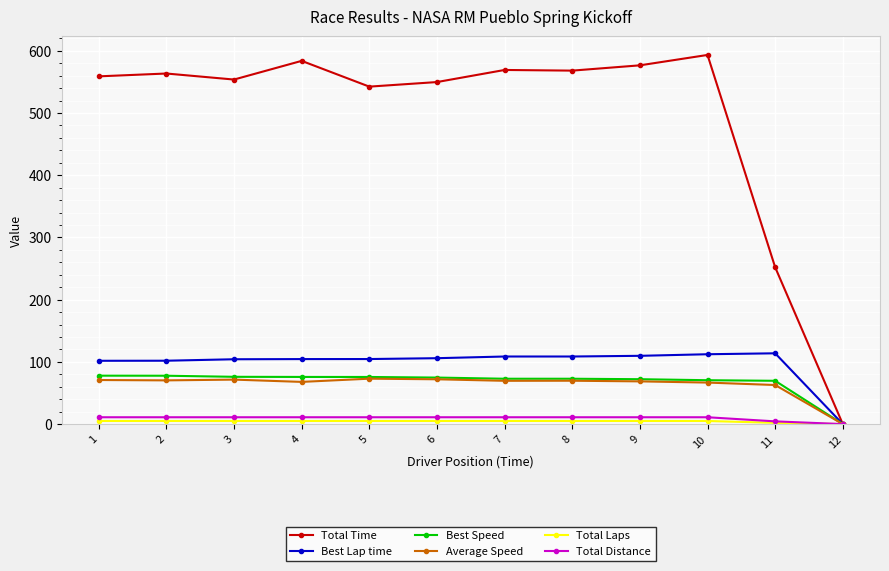

True or false: Average Speed has more than 1 points higher than both neighbors.

True